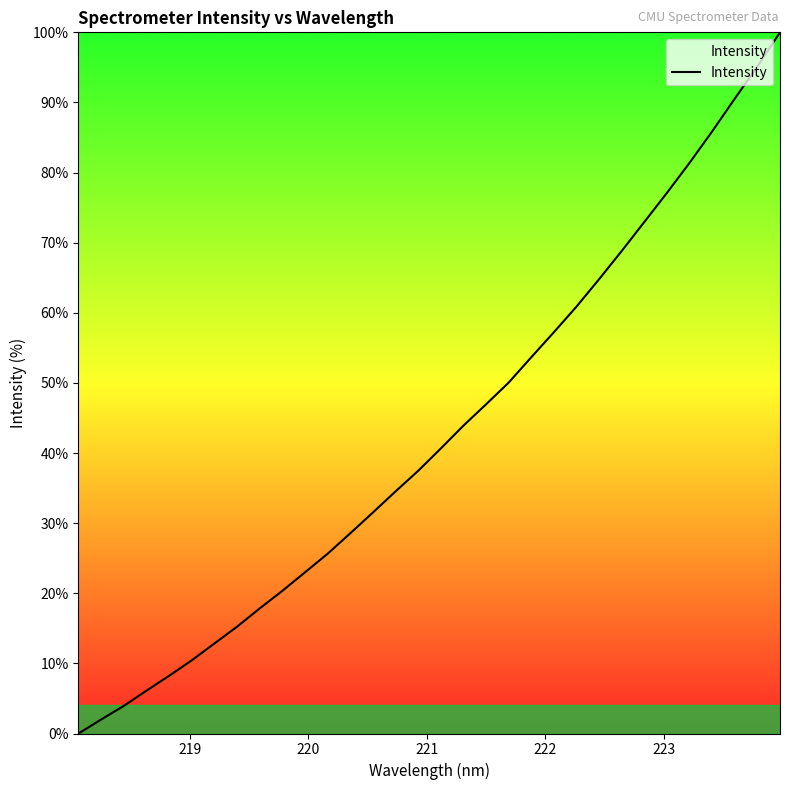

What is the greatest value displayed?

100.0